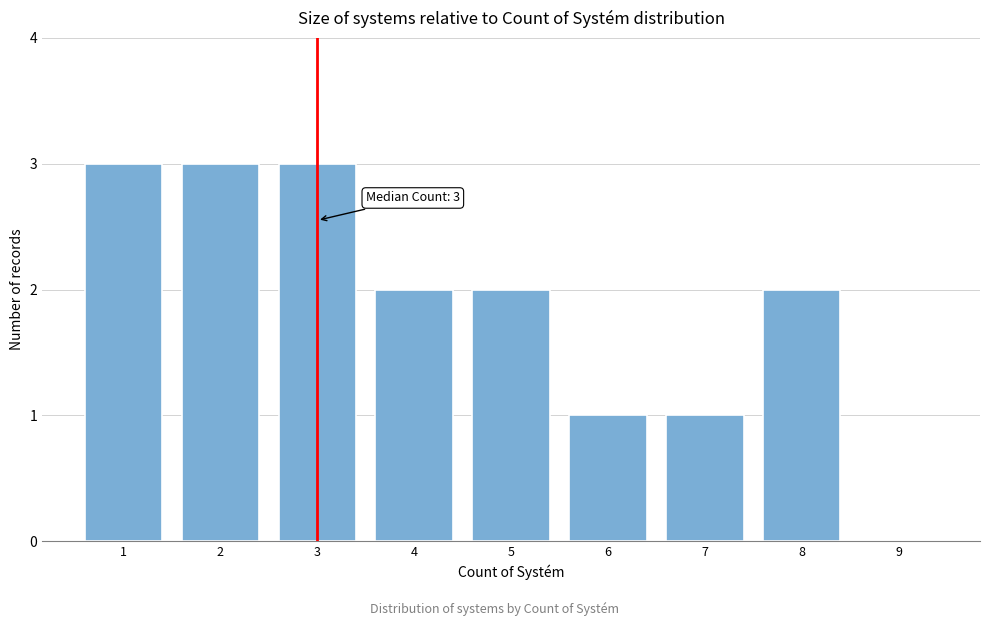

Reading right to left, what are all the values shown in this chart?

9=0	8=2	7=1	6=1	5=2	4=2	3=3	2=3	1=3